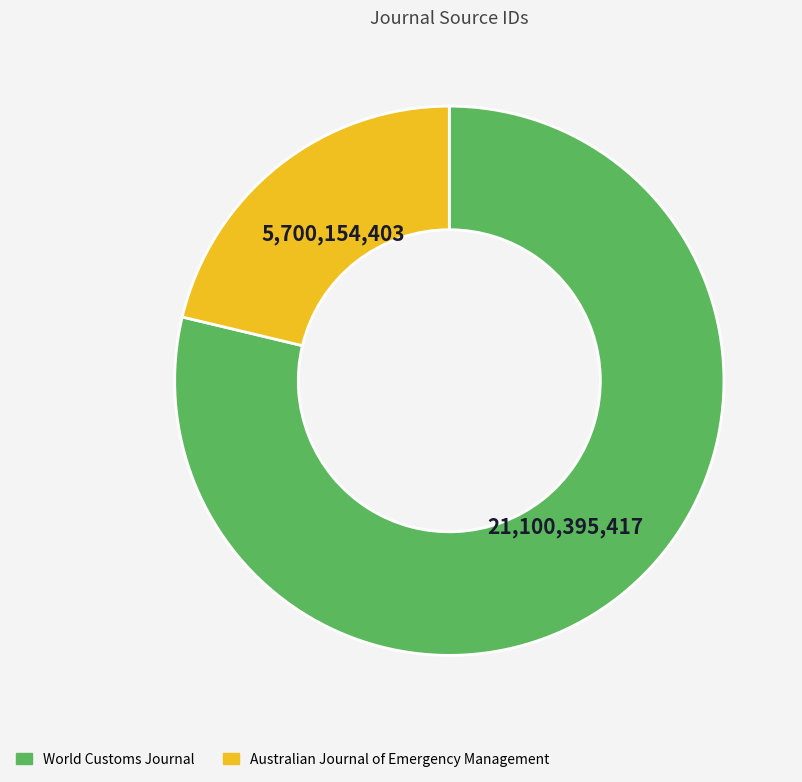

What is the majority slice?

World Customs Journal